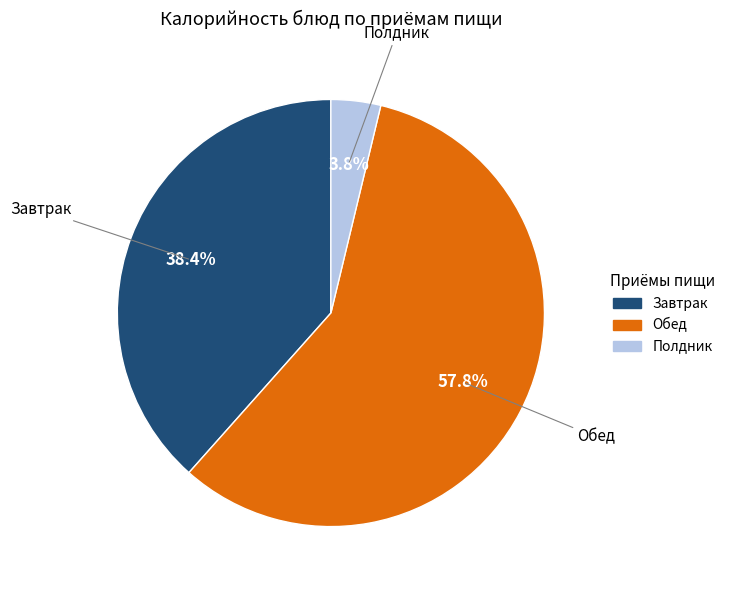

Is there any slice that represents more than half of the pie?

Yes